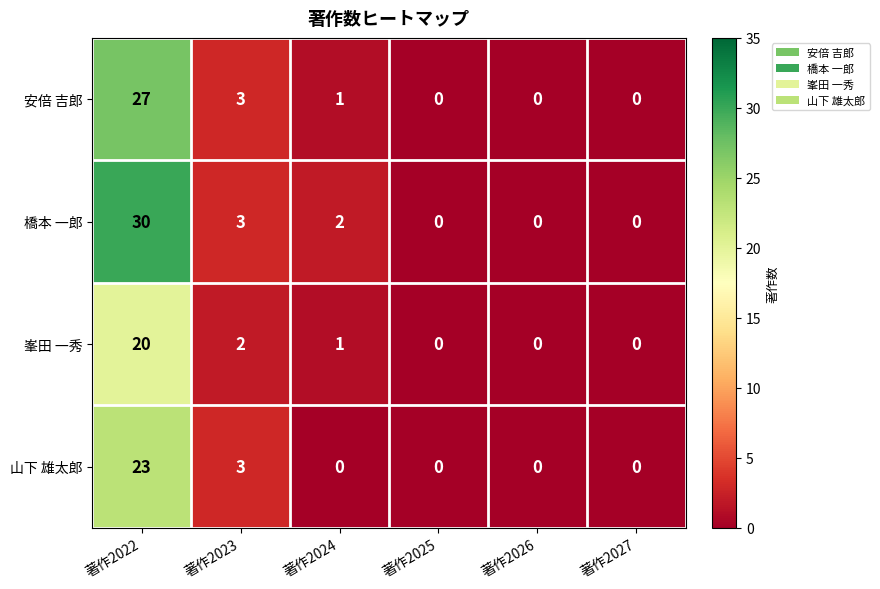

Where does the 橋本 一郎 series first go above 2?

著作2022